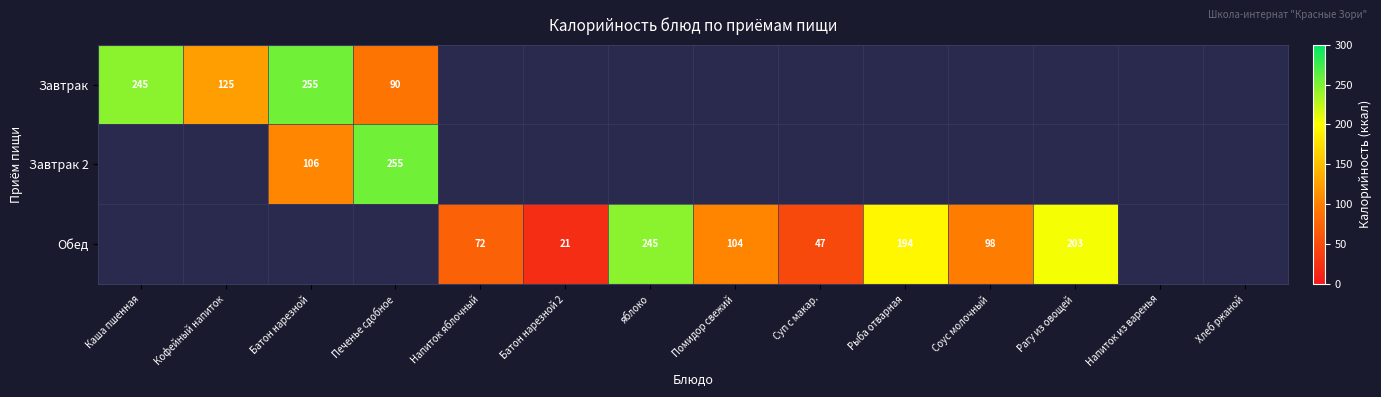

What is the difference between the Обед values at Помидор свежий and Батон нарезной 2?

83